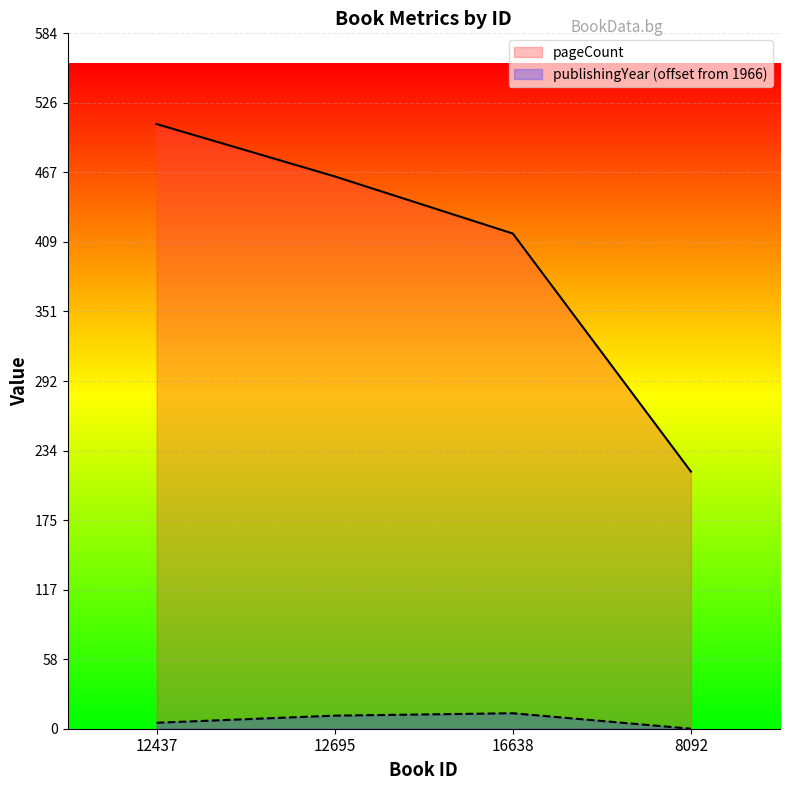

Rank the series by their average value, from lowest to highest.

publishingYear (offset from 1966), pageCount